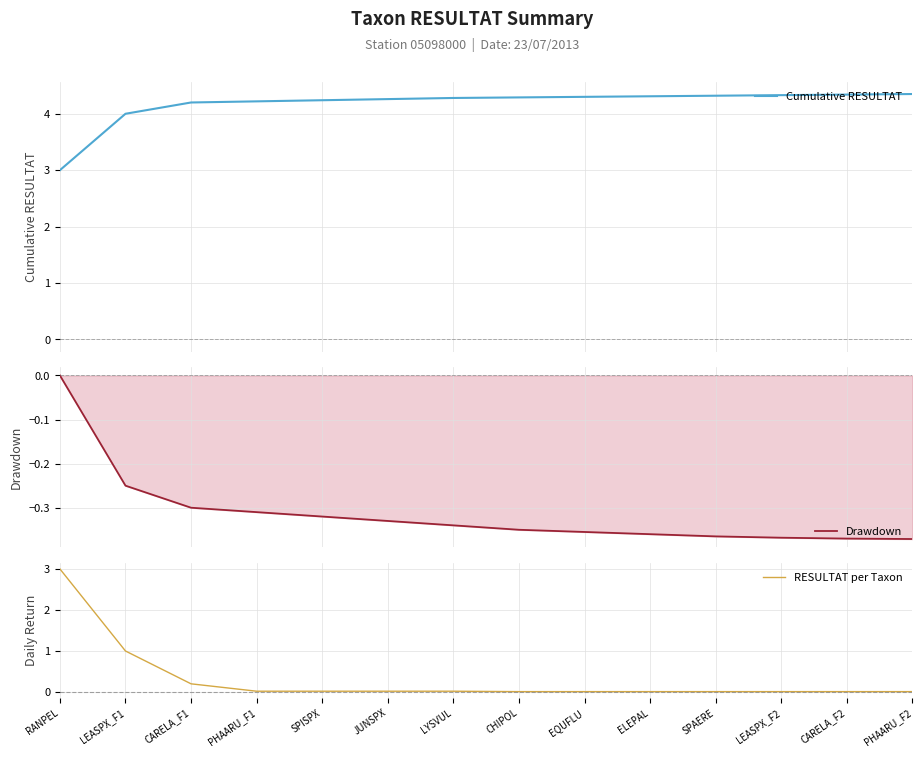

Which has a higher value, PHAARU_F1 or SPAERE?

SPAERE